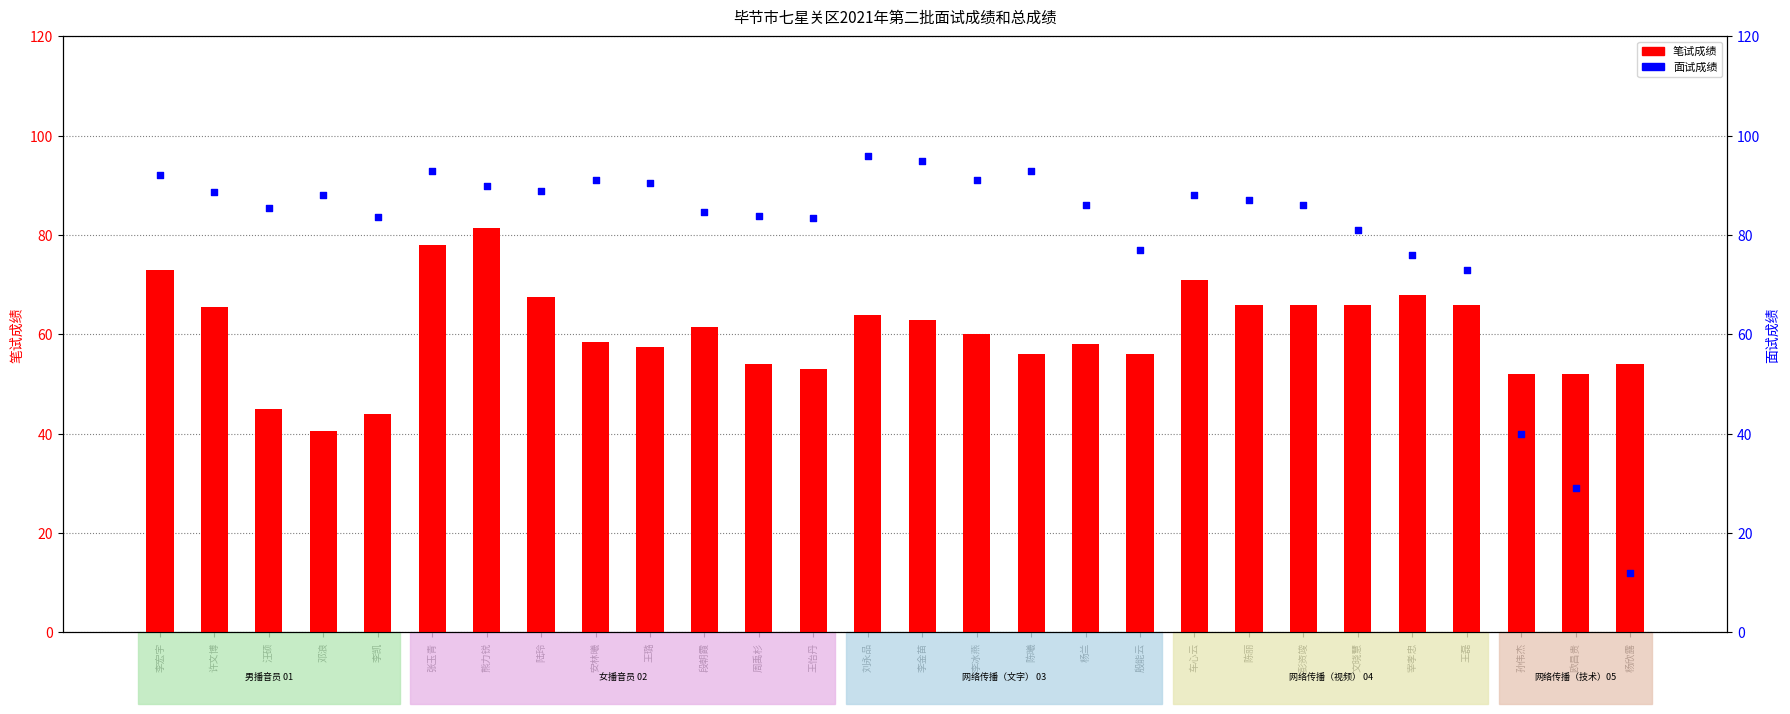

At which category is the sum across all series the highest?

熊力锐